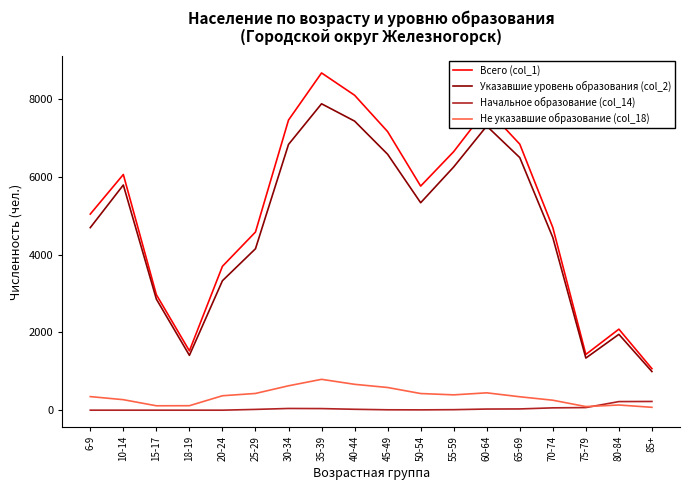

Which category has the highest value in the Не указавшие образование (col_18) series?

35-39